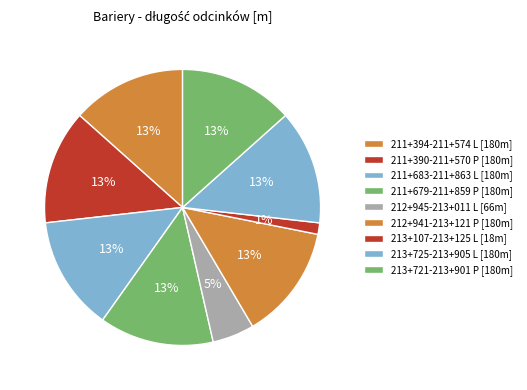

Is it true that 212+945-213+011 L is 17% of the pie?

False